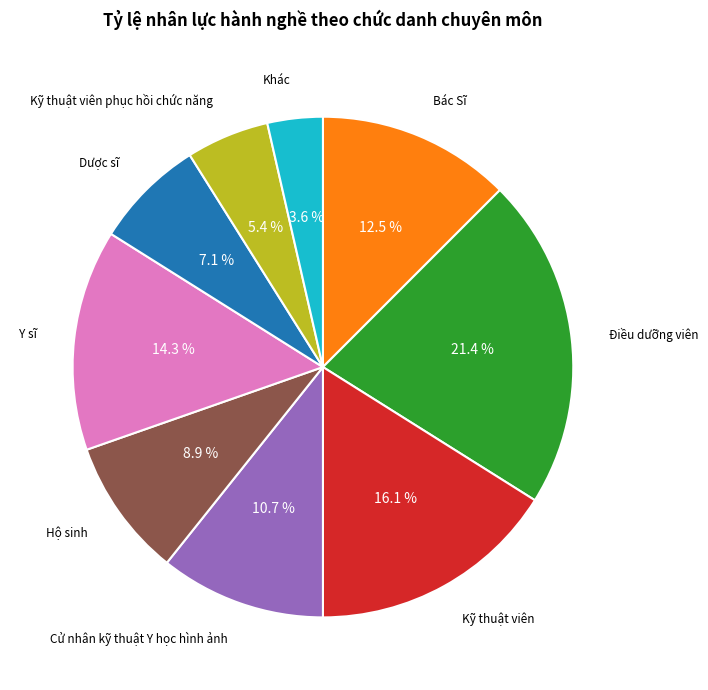

What is the ratio of the value at Khác to the value at Kỹ thuật viên phục hồi chức năng?

0.7